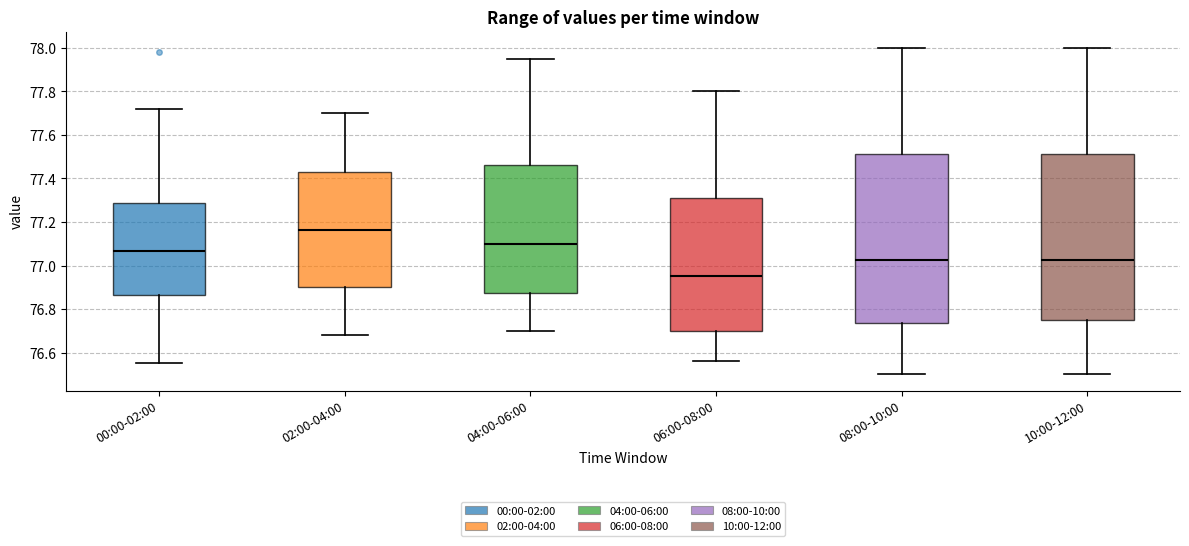

Where is the upper edge of the box for 02:00-04:00 on the y-axis? The values are not printed on the chart, so give them approximately, as read against the axis.

77.42